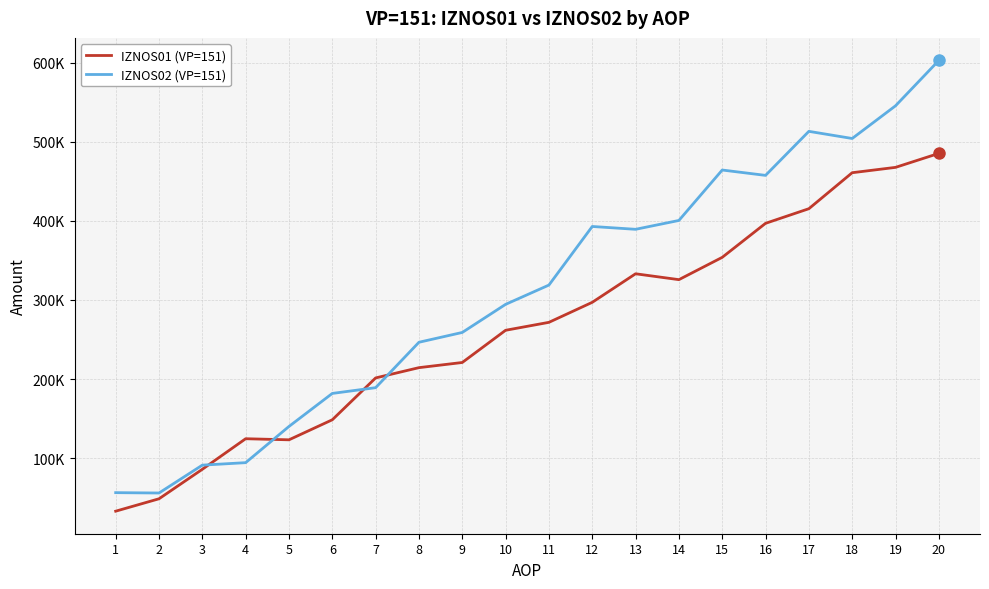

The IZNOS01 (VP=151) series shows 528281.6 at 16. True or false?

False